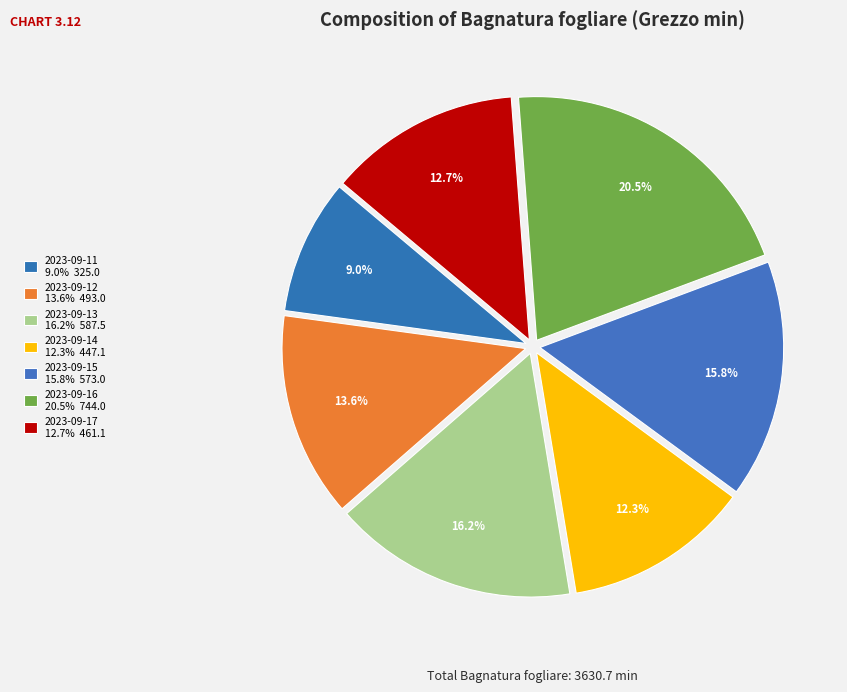

What portion of the pie excludes 2023-09-17?

87.3%